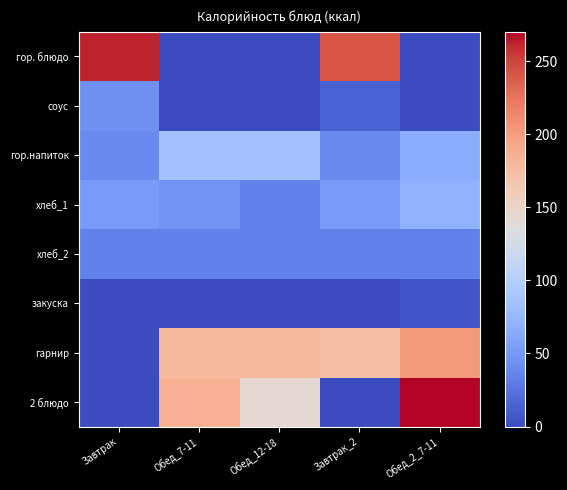

Which series has the largest total across all categories?

гарнир